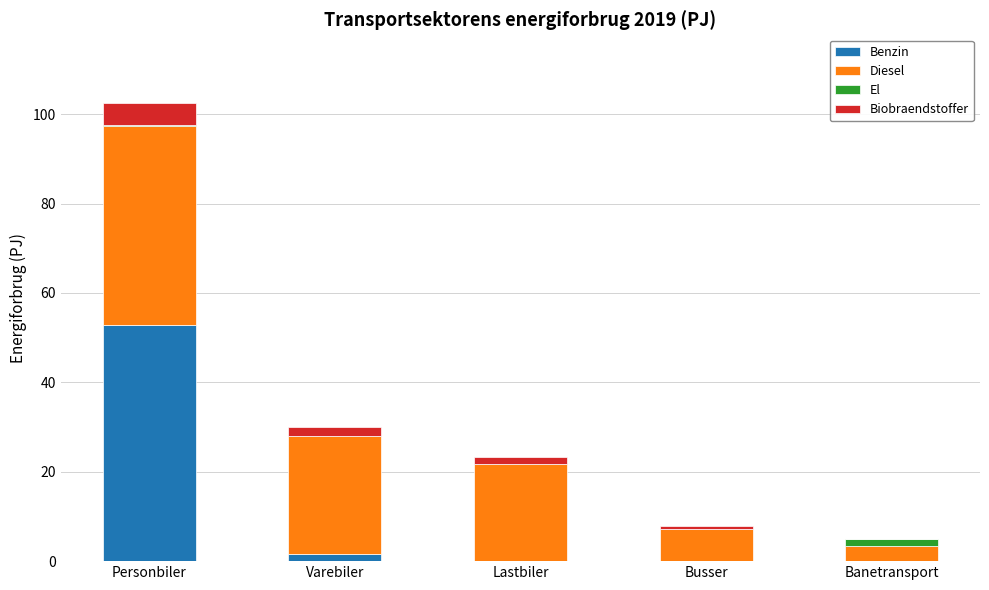

The Benzin series shows 0.0 at Banetransport. True or false?

True